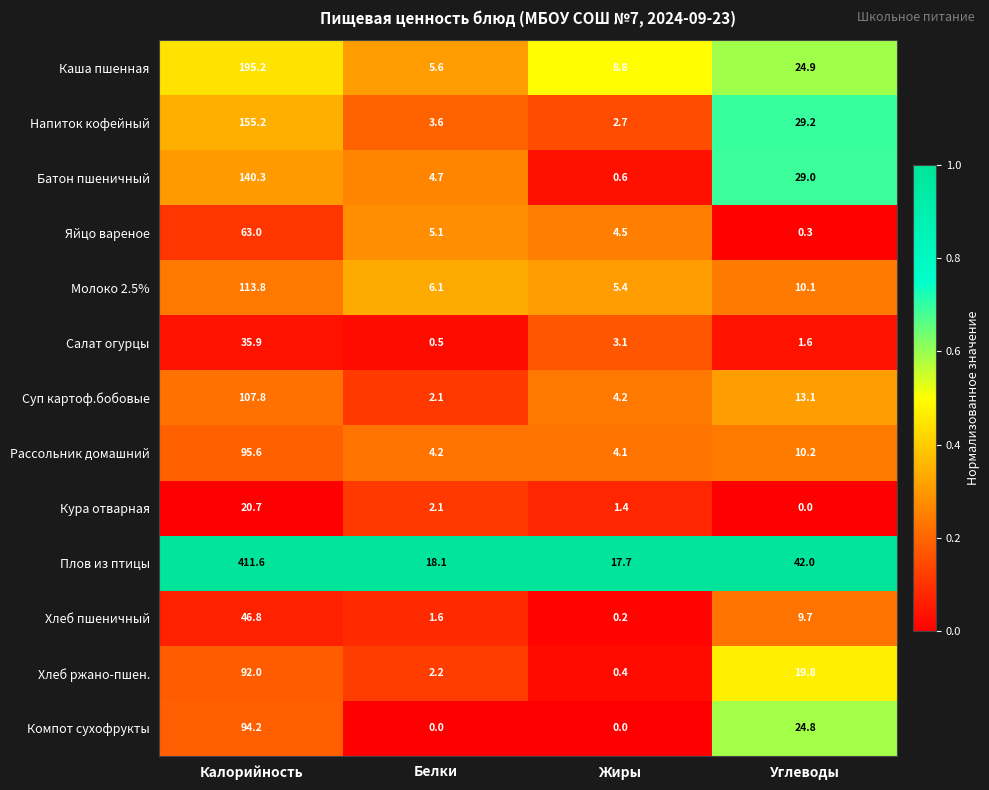

Which category has the highest value across all series?

Калорийность